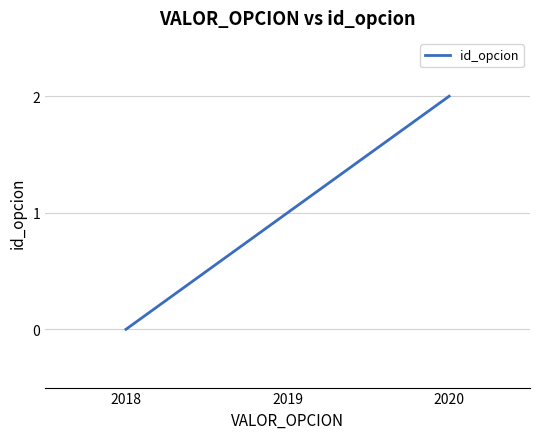

List the labels in order of value, smallest first.

2018, 2019, 2020